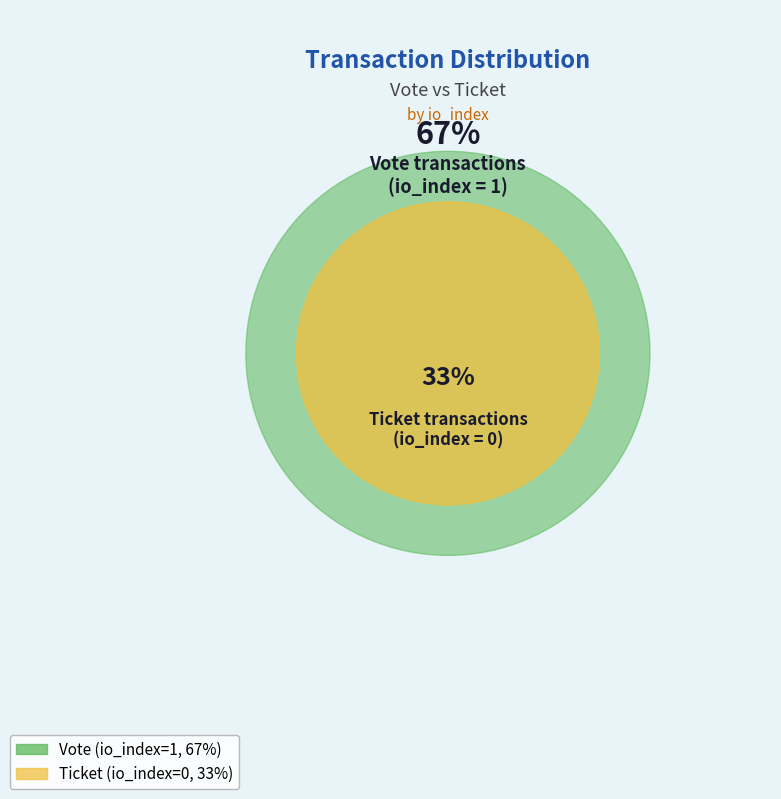

Which has a higher value, Ticket or Vote?

Vote